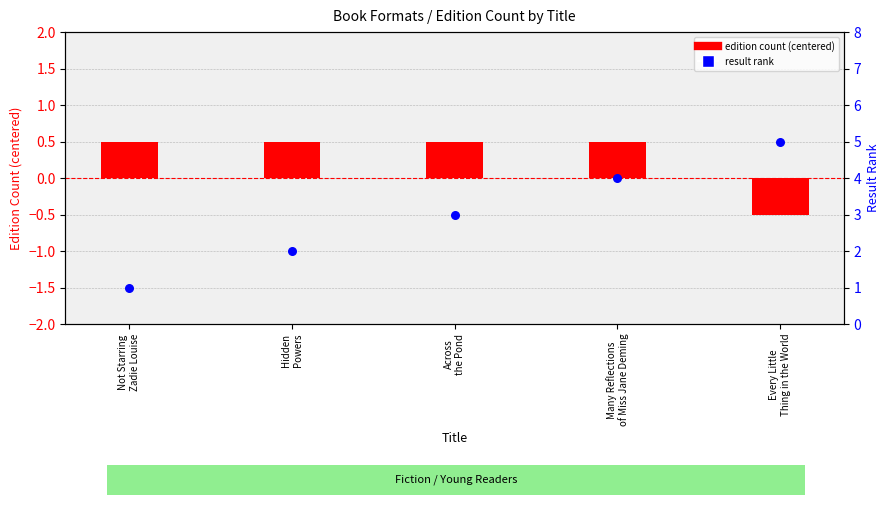

Which series contains the lowest Y value?

edition count (centered)